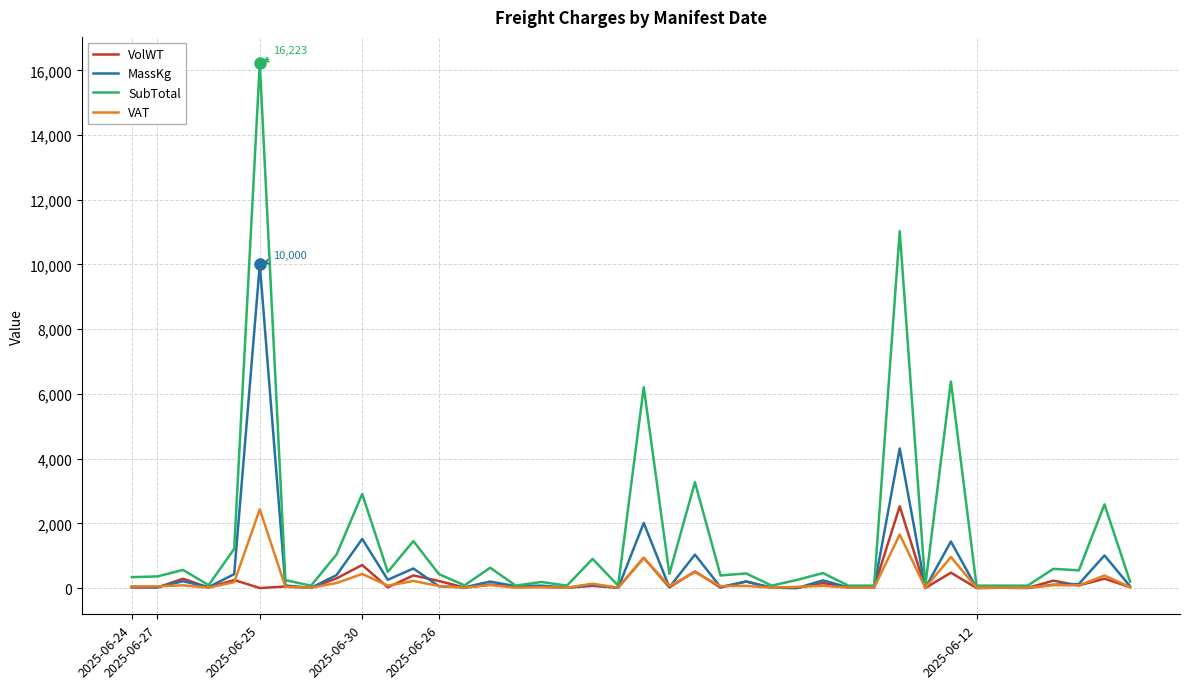

Which series has the largest total across all categories?

SubTotal